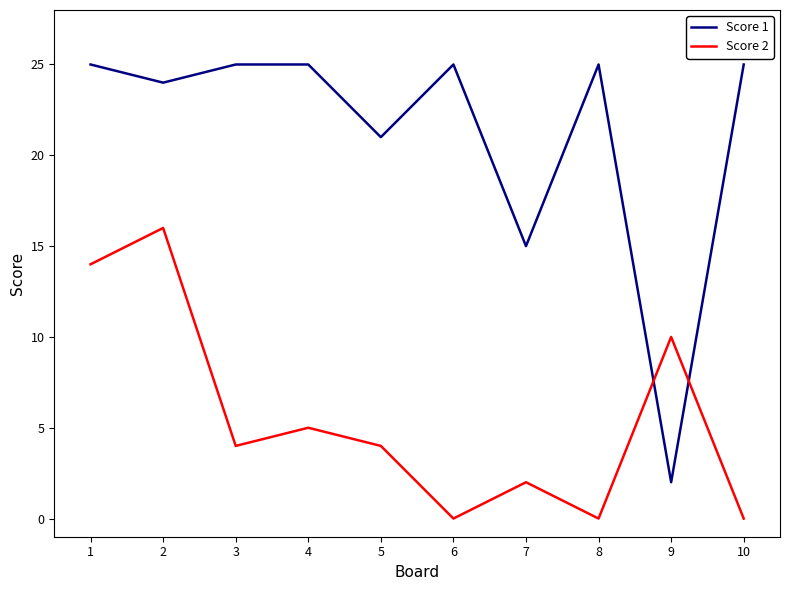

How many interior local peaks does the Score 2 series have?

4